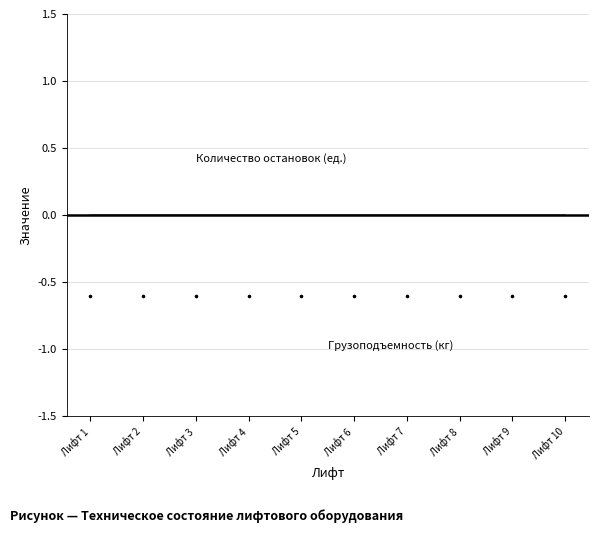

Which series contains the lowest Y value?

Грузоподъемность (кг)